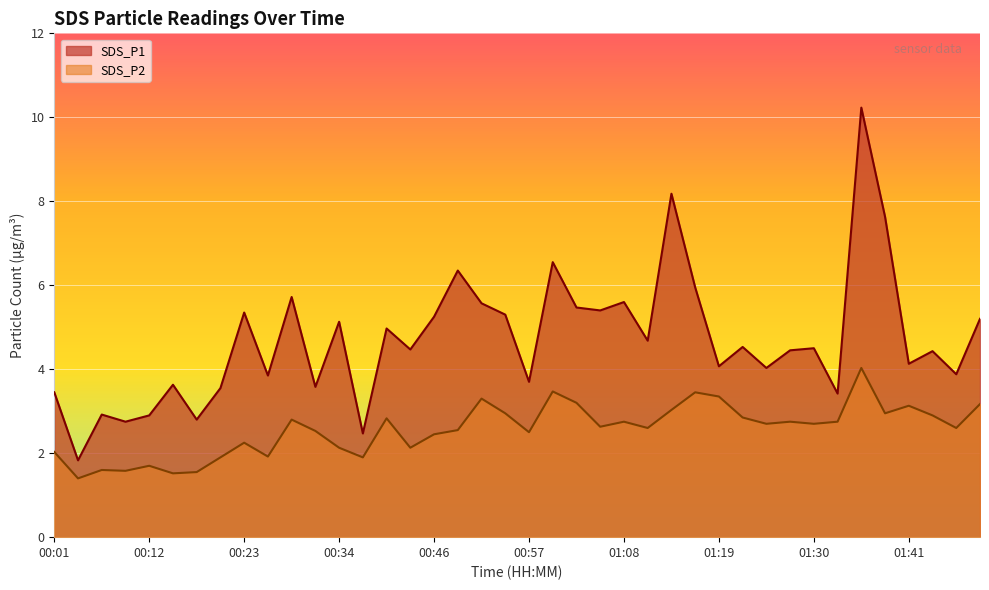

Which category has the lowest value in the SDS_P1 series?

00:04